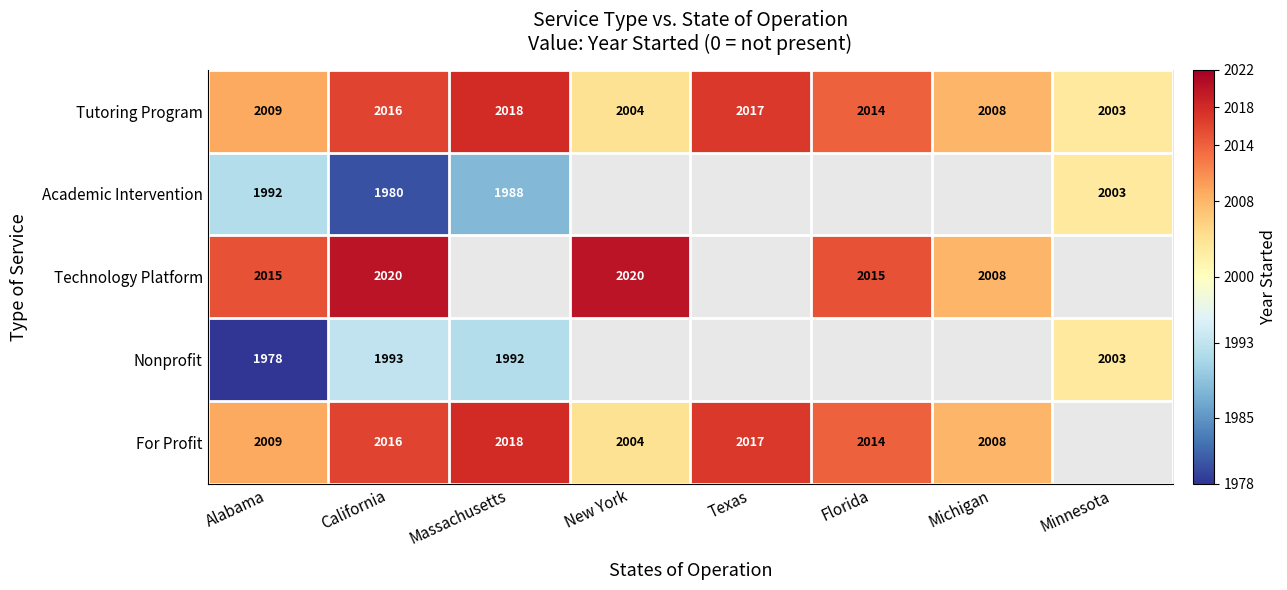

Is the value of For Profit at Alabama greater than the value of Technology Platform at New York?

No